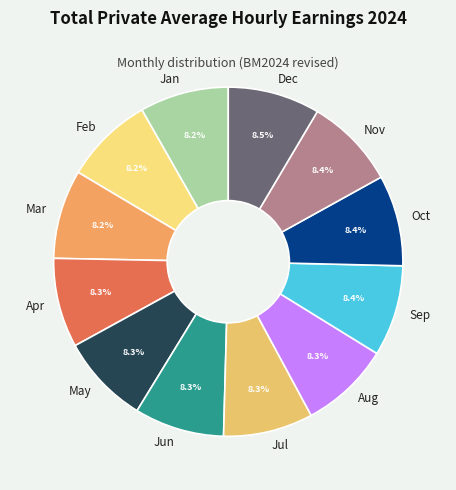

True or false: Jun accounts for 17% of the total.

False